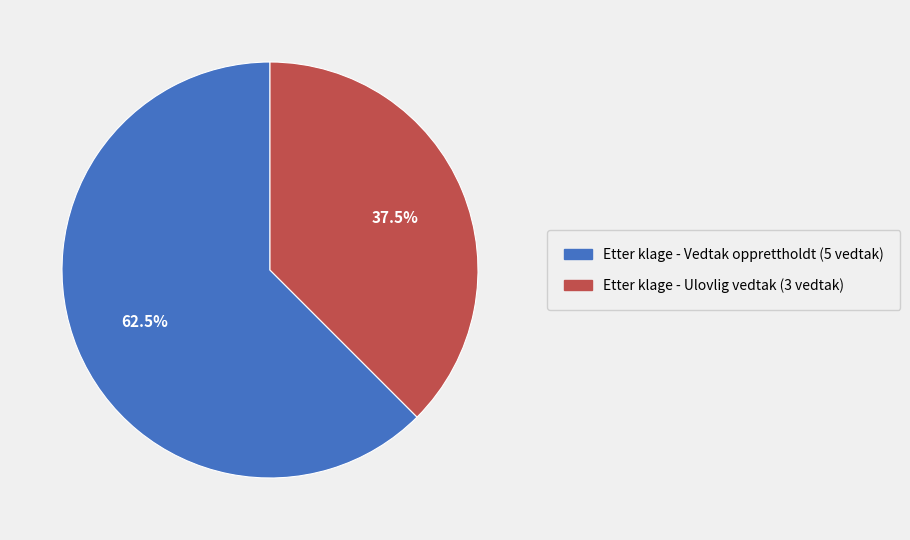

What is the ratio of the value at Etter klage - Vedtak opprettholdt to the value at Etter klage - Ulovlig vedtak?

1.7